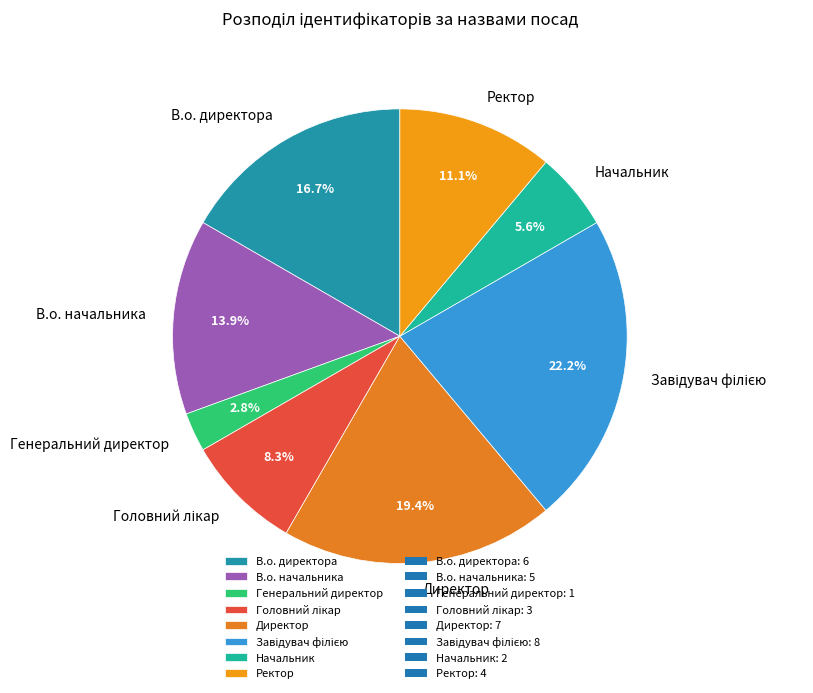

Approximately how many times larger is the value at В.о. начальника compared to В.о. директора?

0.8